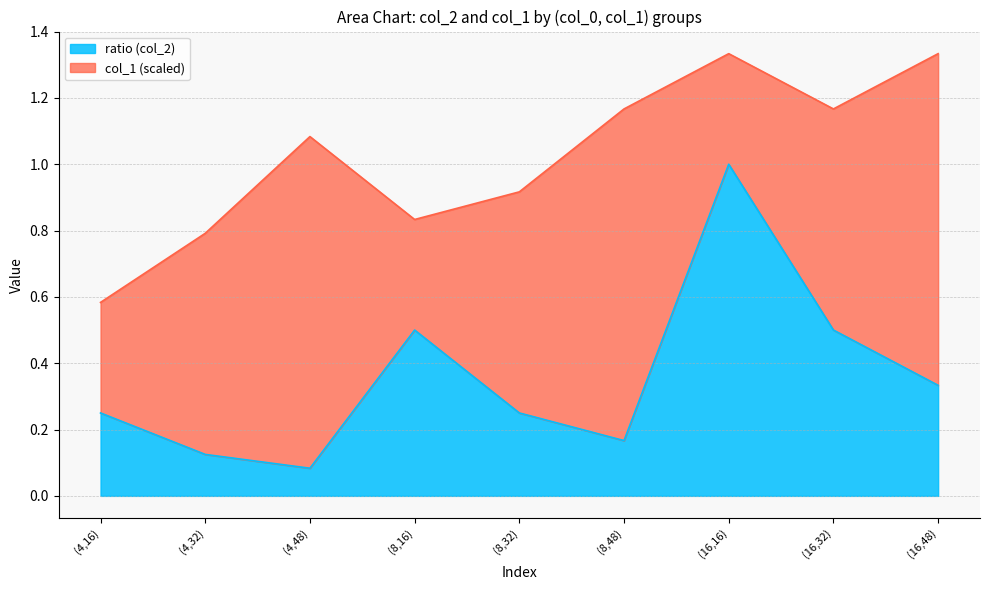

What is the change in value from (8,32) to (16,48)?

+0.1